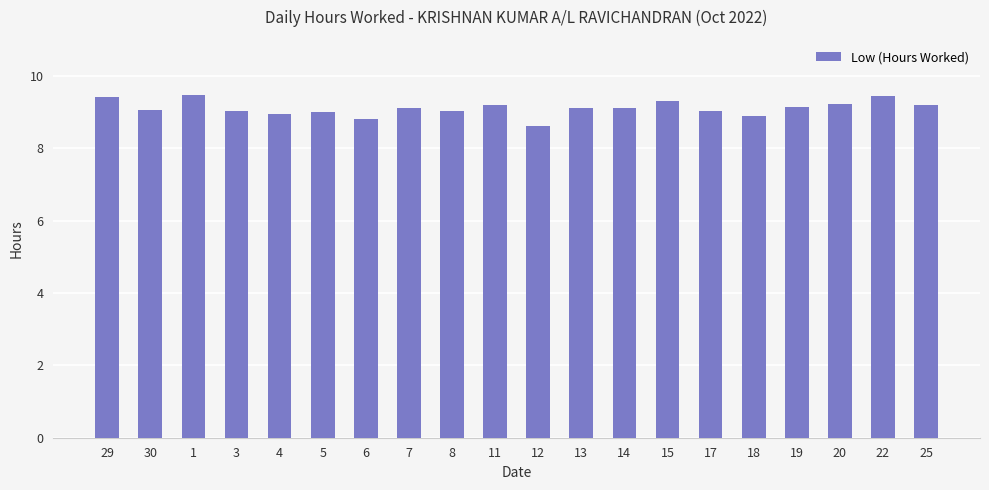

How many data points does each series have?

20